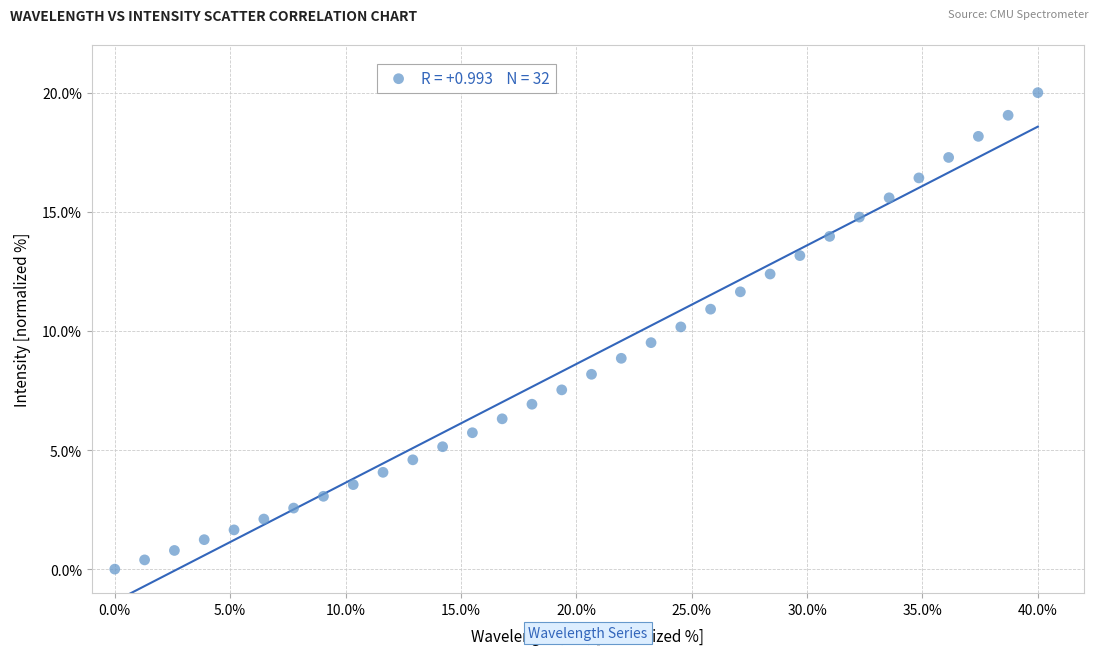

What is the range of X values (max minus min)?

40.0